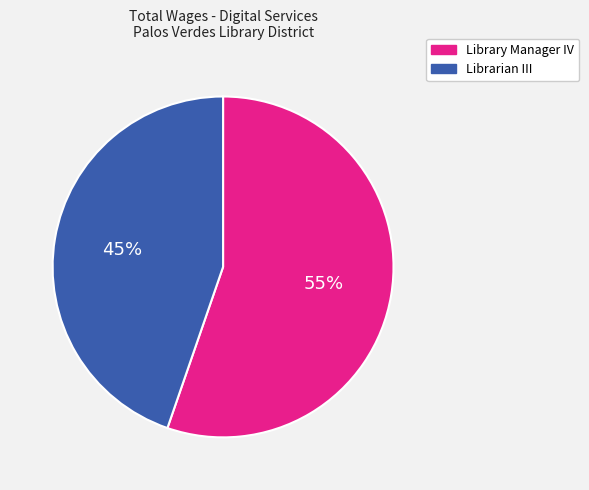

To the nearest percent, what is the combined percentage of Librarian III and Library Manager IV?

100%